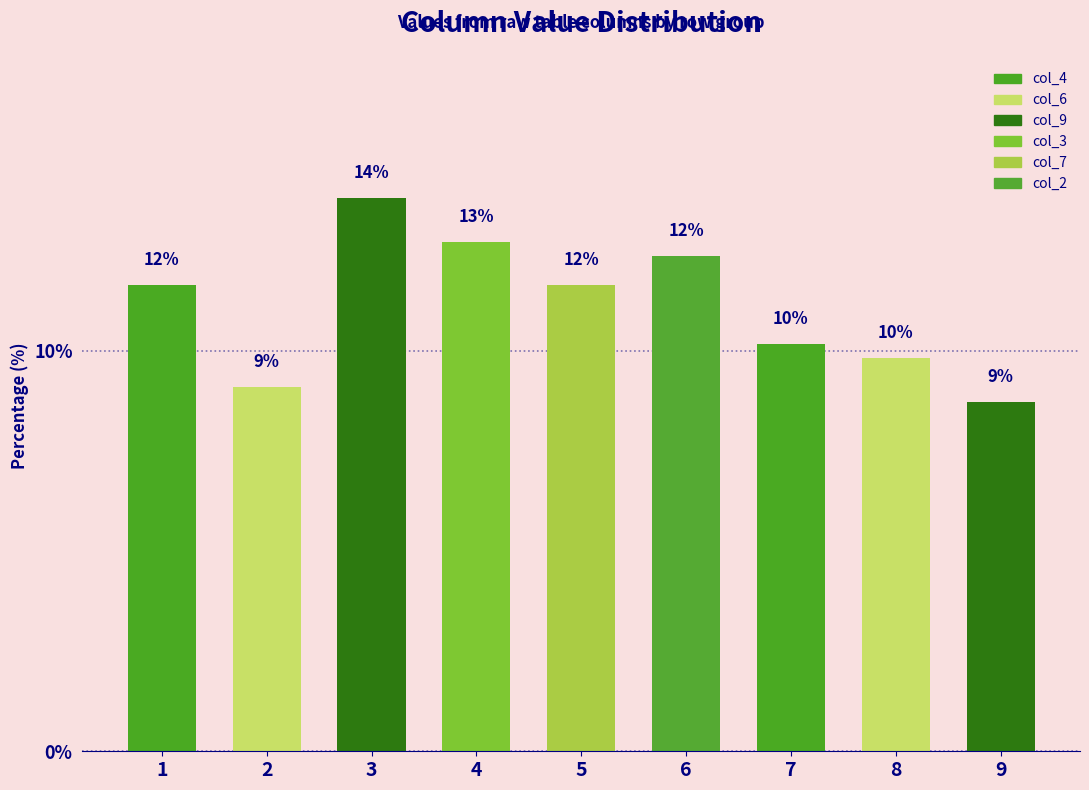

What is the change in value from 4 to 5?

-1.1